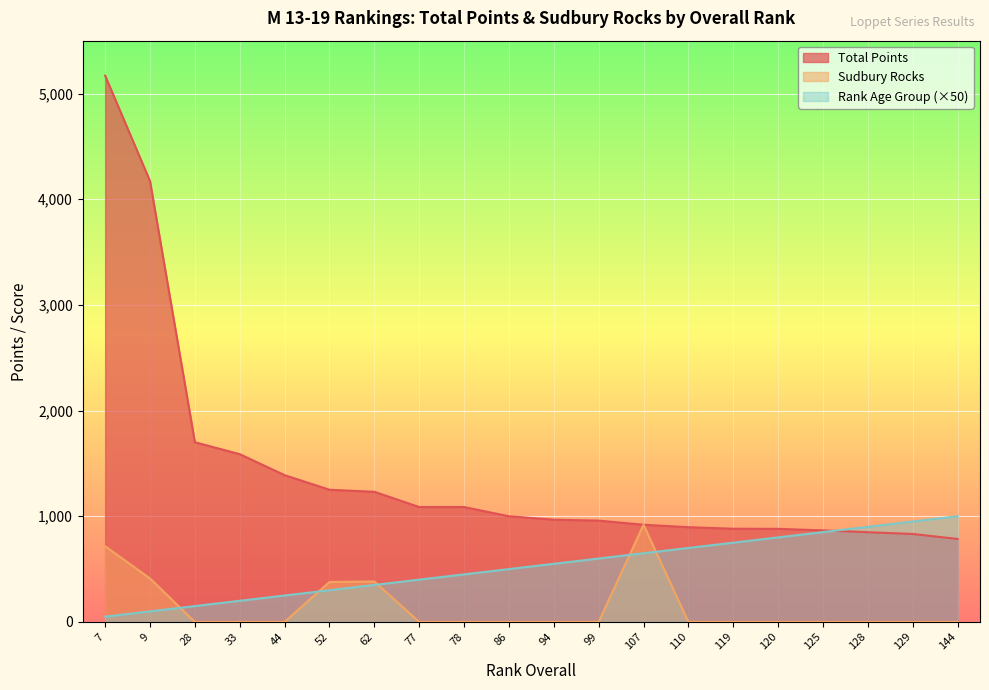

How many lines are shown in the chart?

3